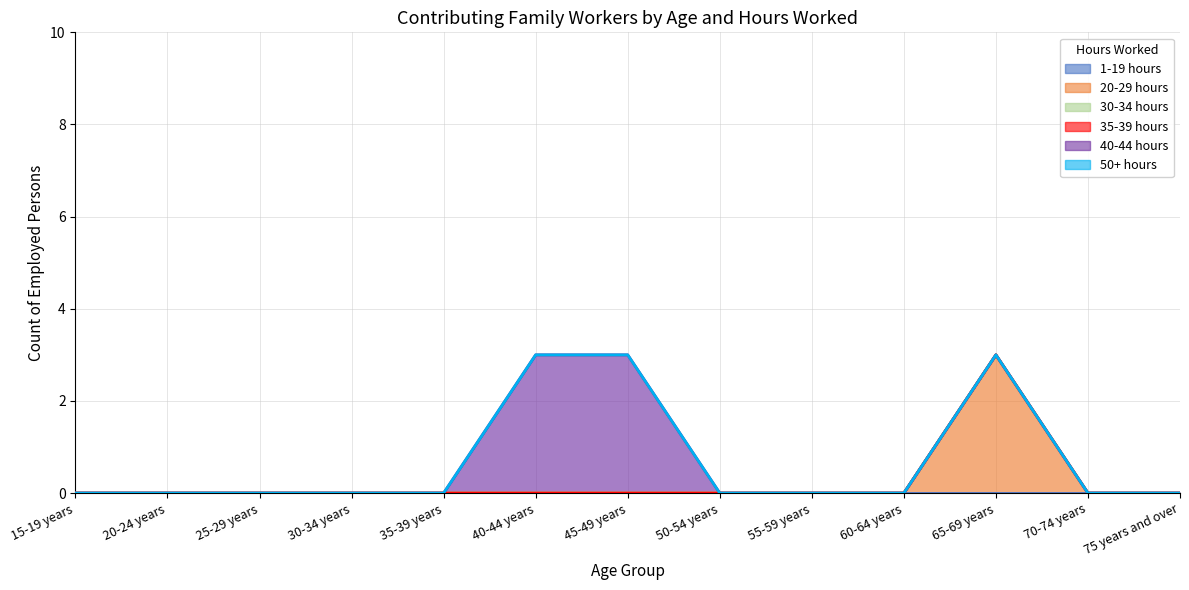

What are all the series names shown in the legend?

1-19 hours, 20-29 hours, 30-34 hours, 35-39 hours, 40-44 hours, 50+ hours